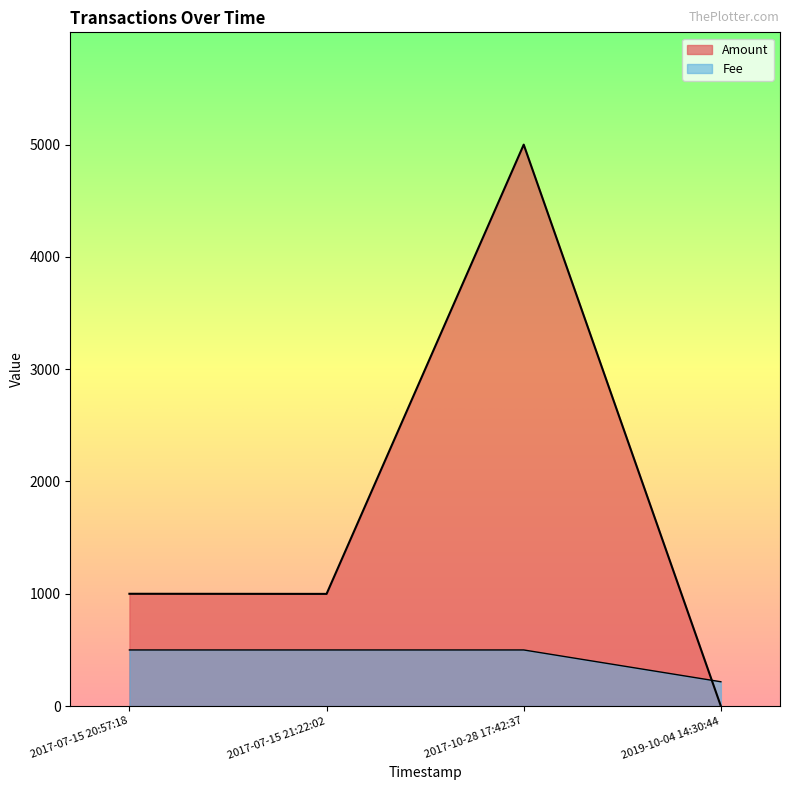

Is the value of Fee at 2019-10-04 14:30:44 greater than the value of Amount at 2019-10-04 14:30:44?

Yes